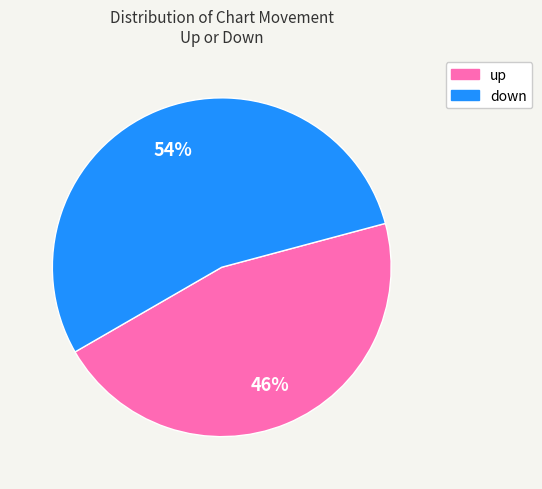

Count the number of slices in the pie.

2